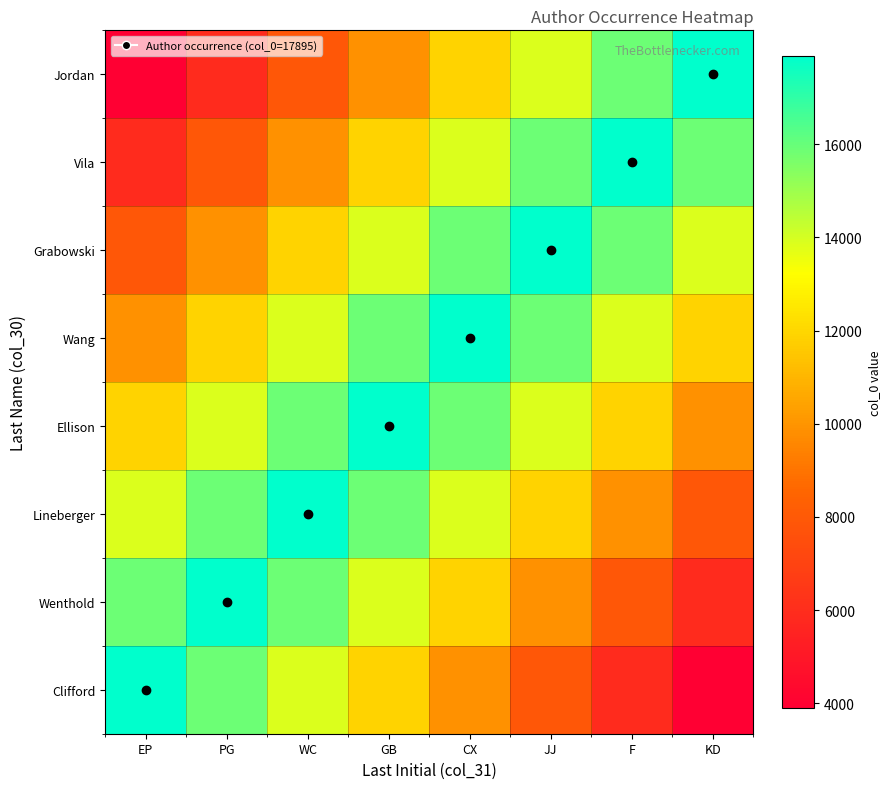

Reading right to left, what are all the values shown in this chart?

Clifford: KD=3895	F=5895	JJ=7895	CX=9895	GB=11895	WC=13895	PG=15895	EP=17895
Wenthold: KD=5895	F=7895	JJ=9895	CX=11895	GB=13895	WC=15895	PG=17895	EP=15895
Lineberger: KD=7895	F=9895	JJ=11895	CX=13895	GB=15895	WC=17895	PG=15895	EP=13895
Ellison: KD=9895	F=11895	JJ=13895	CX=15895	GB=17895	WC=15895	PG=13895	EP=11895
Wang: KD=11895	F=13895	JJ=15895	CX=17895	GB=15895	WC=13895	PG=11895	EP=9895
Grabowski: KD=13895	F=15895	JJ=17895	CX=15895	GB=13895	WC=11895	PG=9895	EP=7895
Vila: KD=15895	F=17895	JJ=15895	CX=13895	GB=11895	WC=9895	PG=7895	EP=5895
Jordan: KD=17895	F=15895	JJ=13895	CX=11895	GB=9895	WC=7895	PG=5895	EP=3895